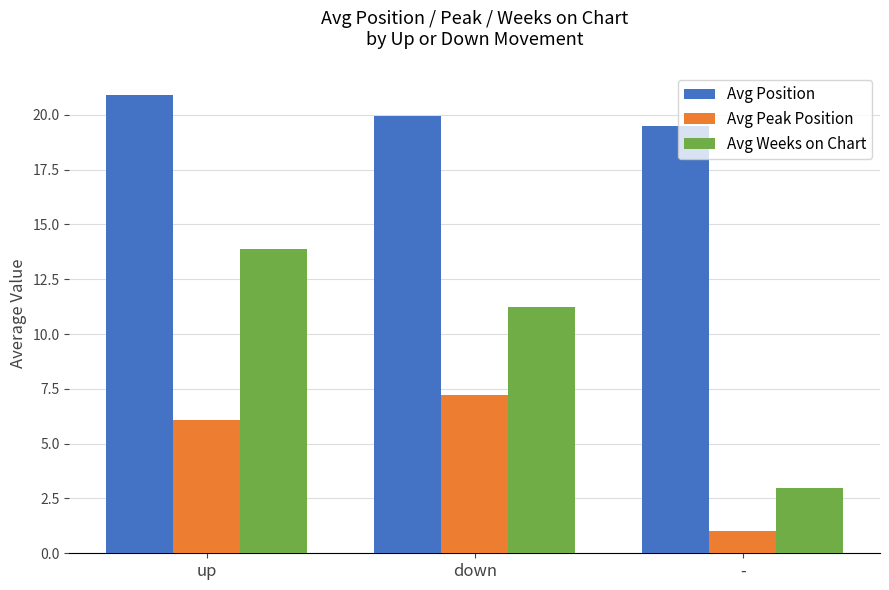

List the labels in order of Avg Position value, smallest first.

-, down, up